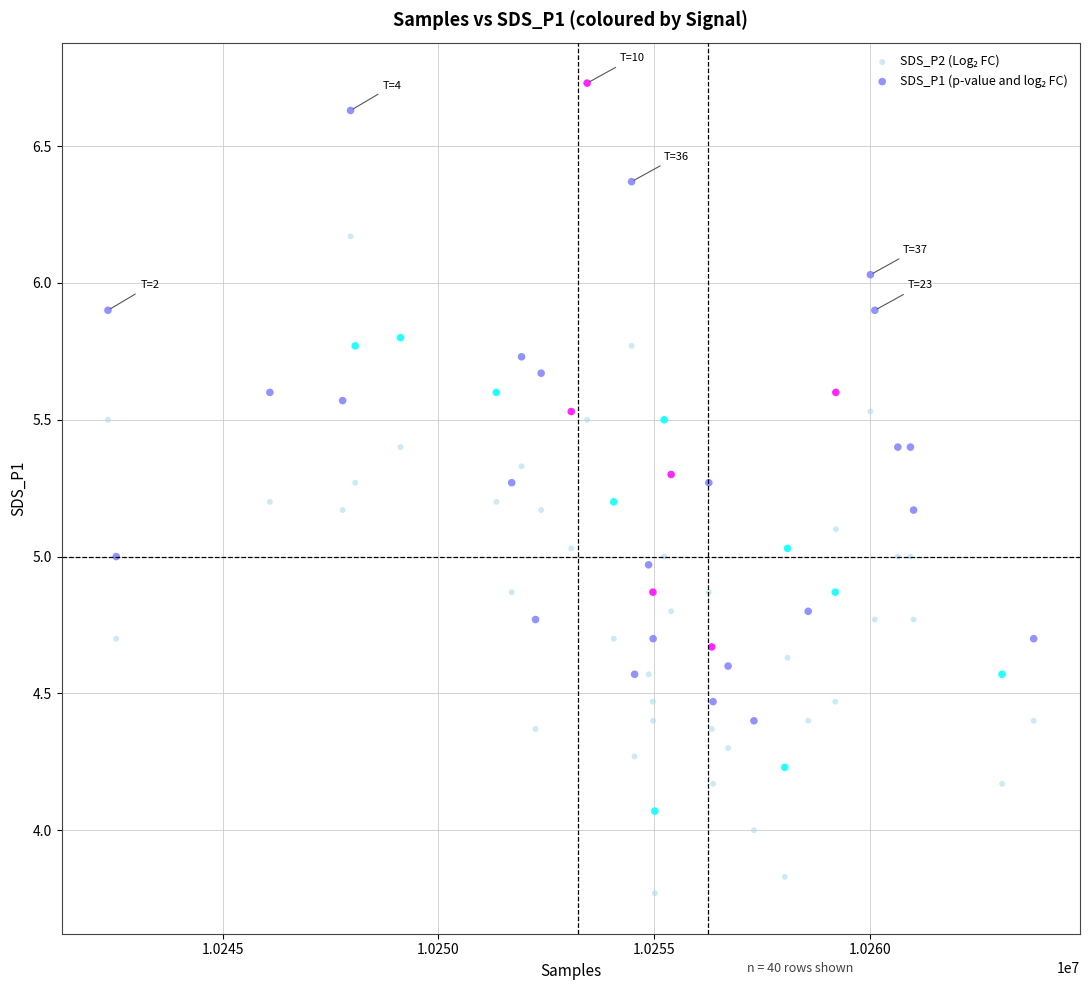

Across all data points, what is the range of Y values (max minus min)?

3.0